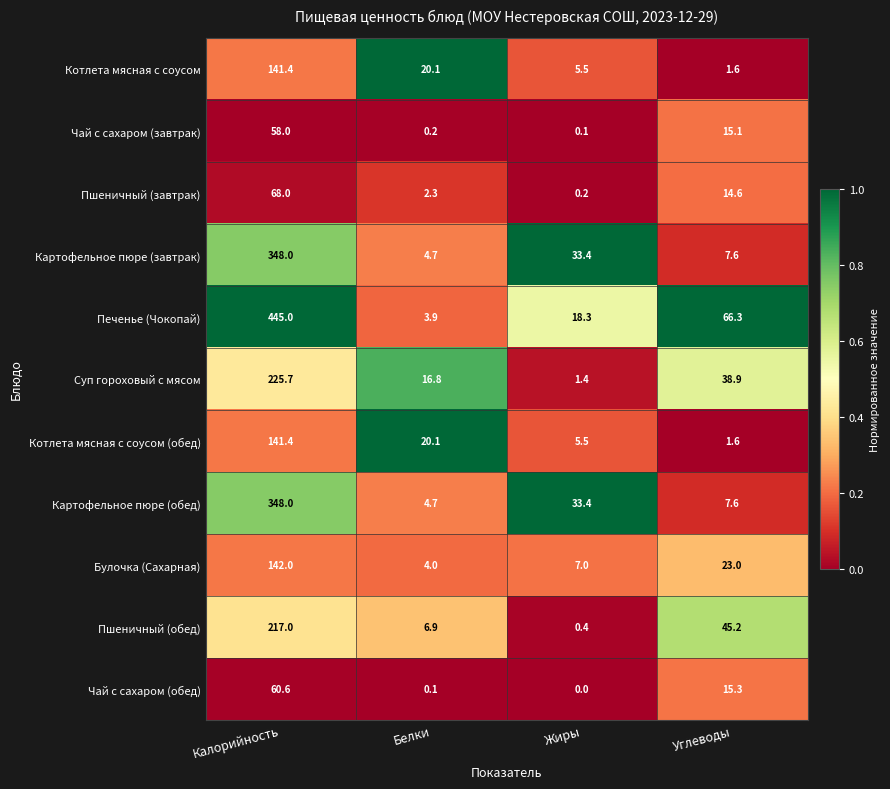

What is the average value of the Чай с сахаром (обед) series?

19.0